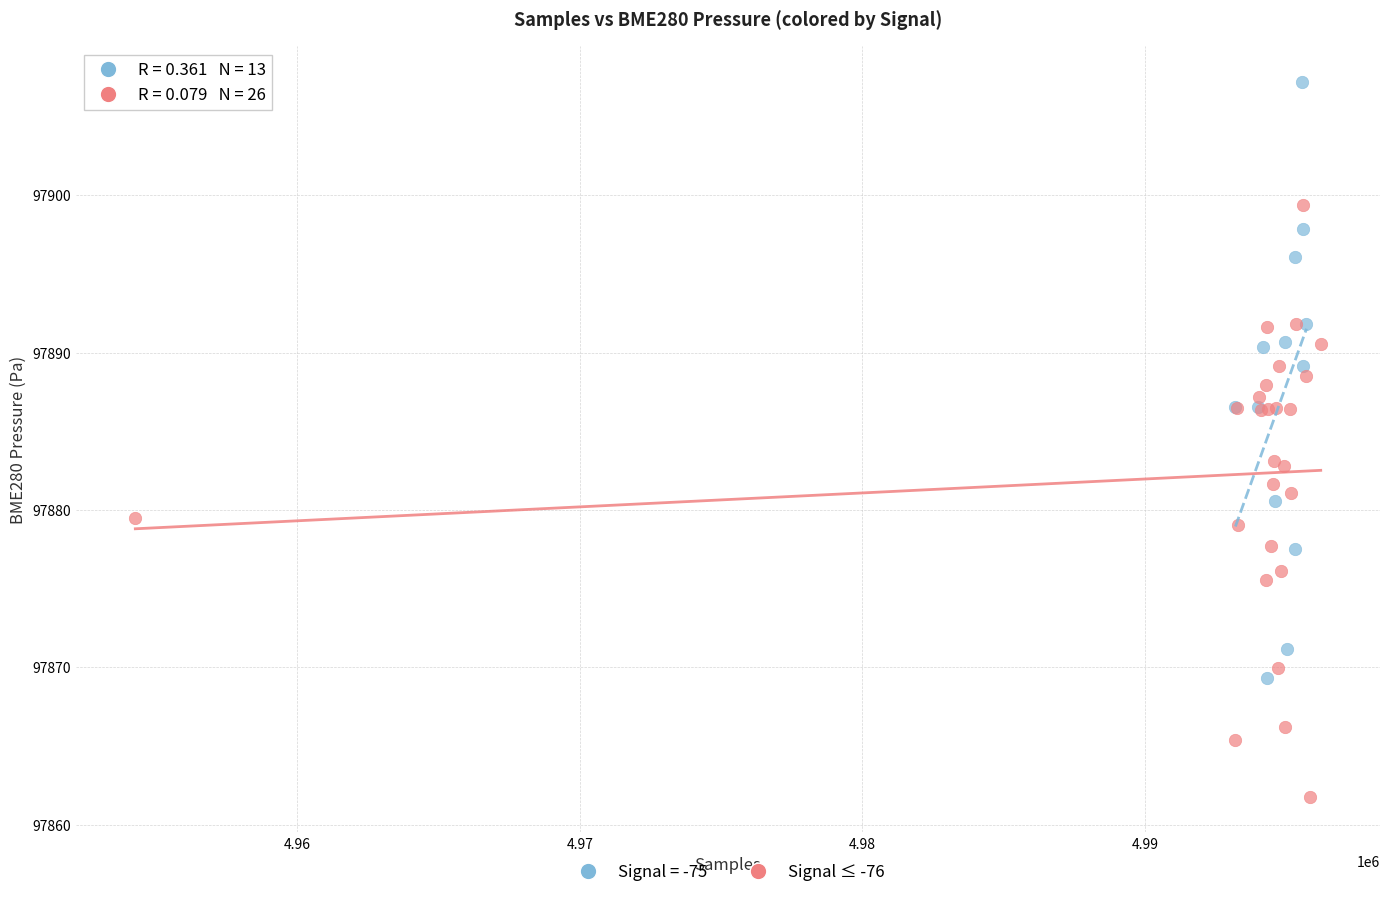

Which series reaches the maximum Y coordinate?

Signal = -75